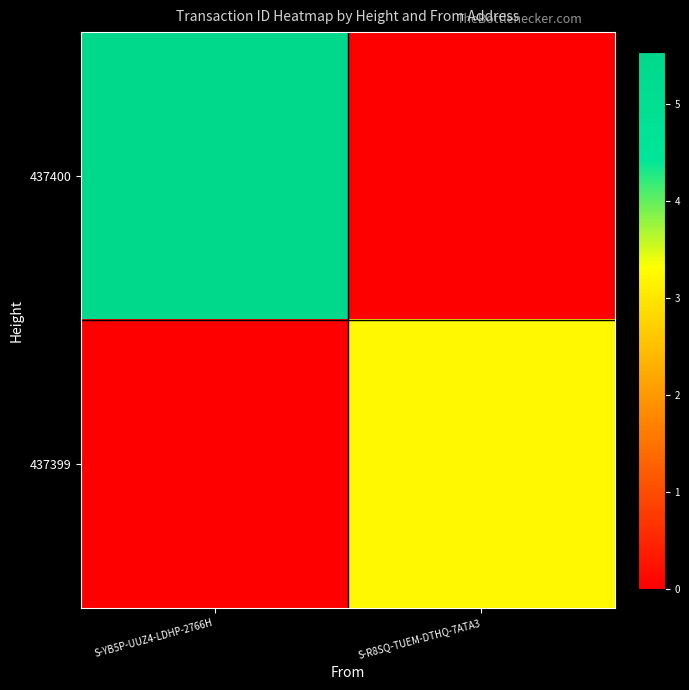

How many data points does each series have?

2